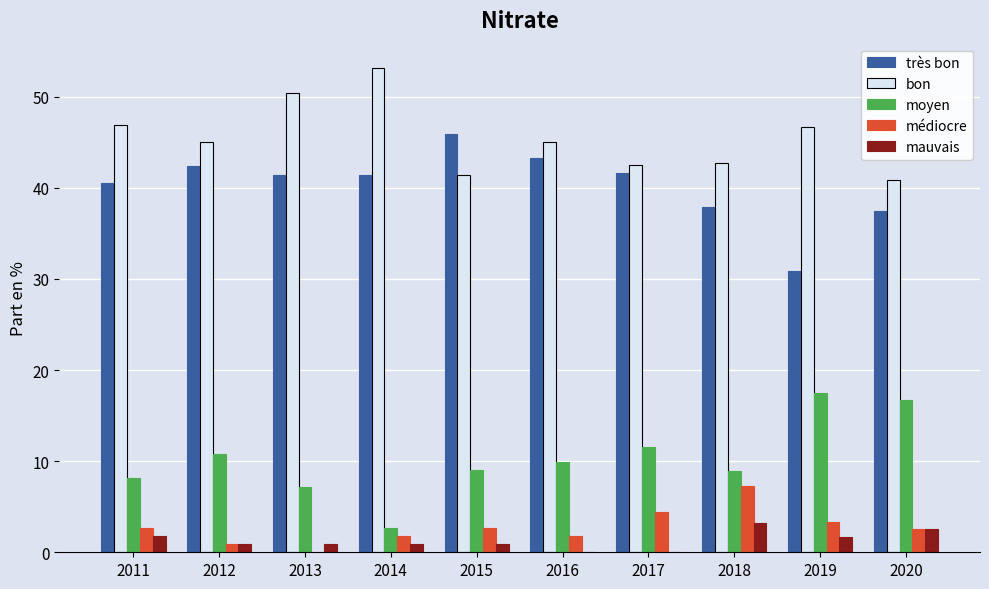

What is the sum of all bon values?

454.7